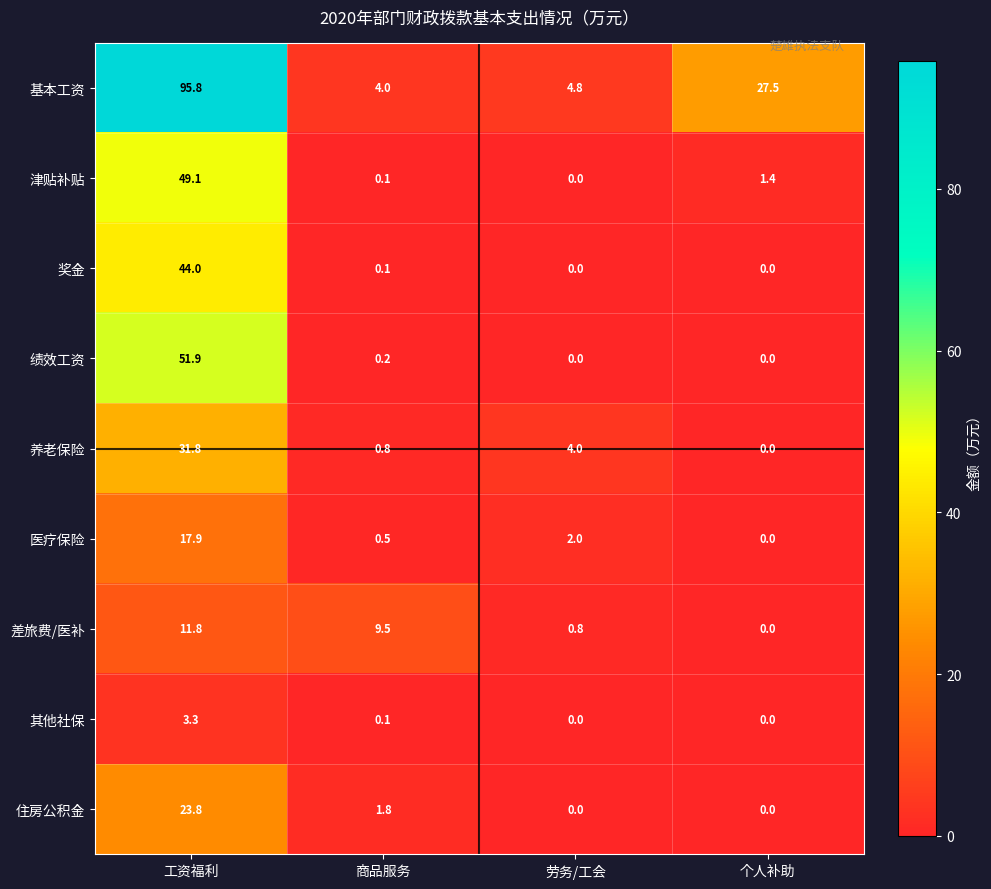

List the labels in order of 基本工资 value, smallest first.

商品服务, 劳务/工会, 个人补助, 工资福利